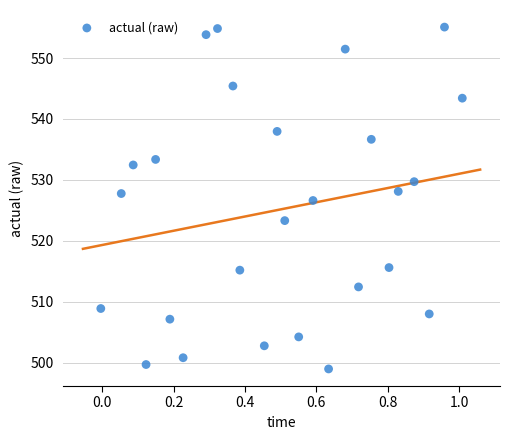

What is the range of X values (max minus min)?

1.0